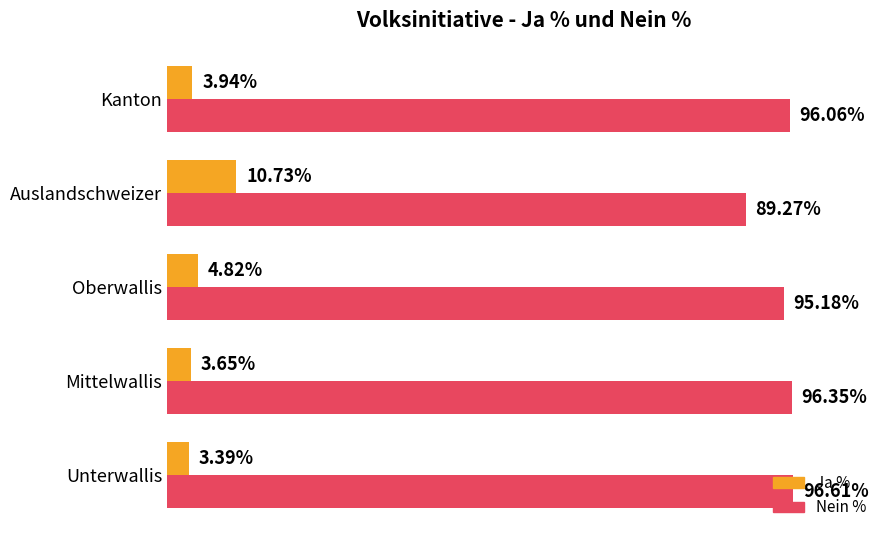

Is the value of Nein % at Auslandschweizer greater than the value of Ja % at Kanton?

Yes